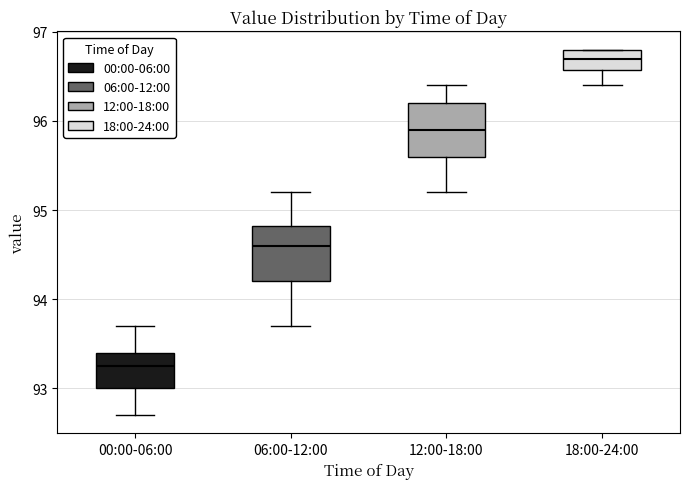

Where does the lower whisker of the box for 06:00-12:00 end on the y-axis? The values are not printed on the chart, so give them approximately, as read against the axis.

93.7